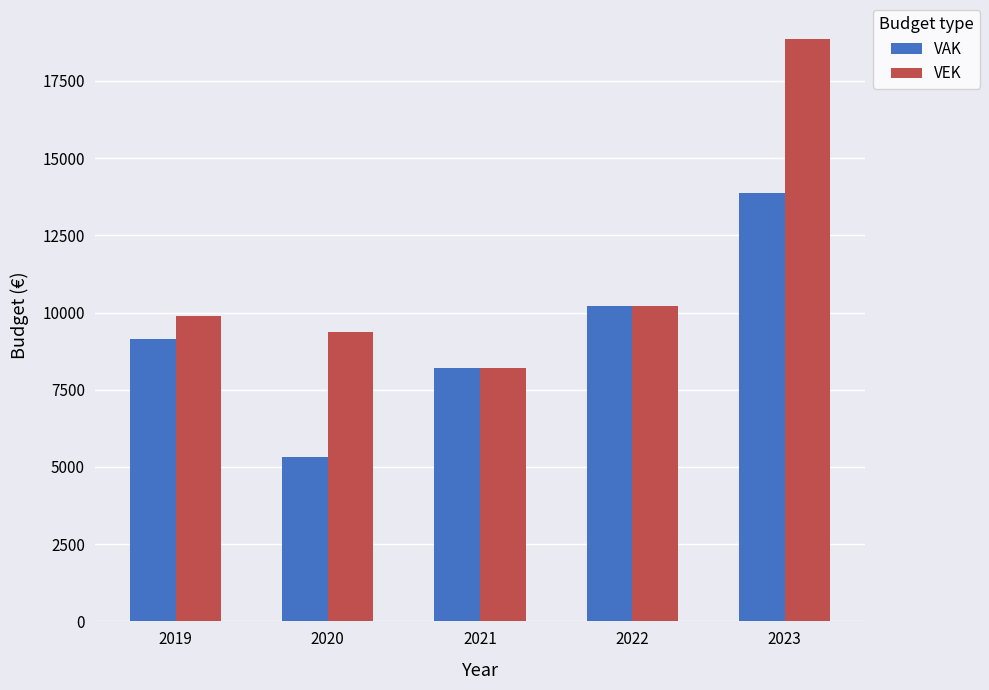

What are all the series names shown in the legend?

VAK, VEK